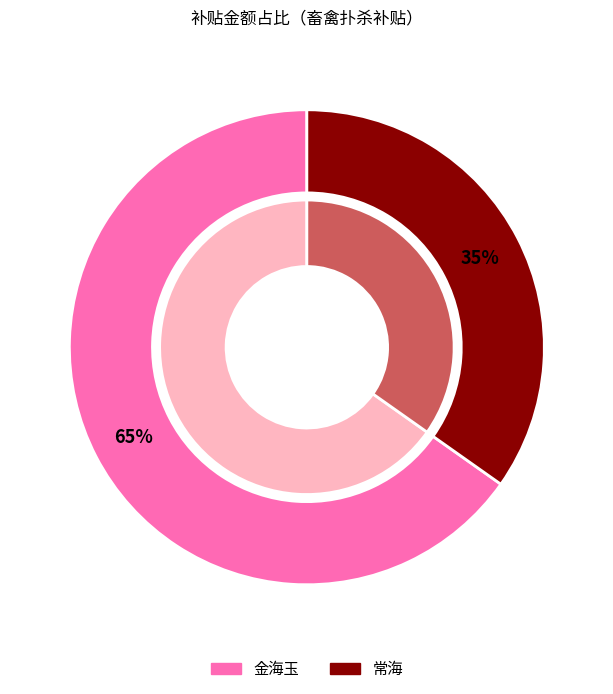

What percentage is the 金海玉 slice, to the nearest percent?

65%